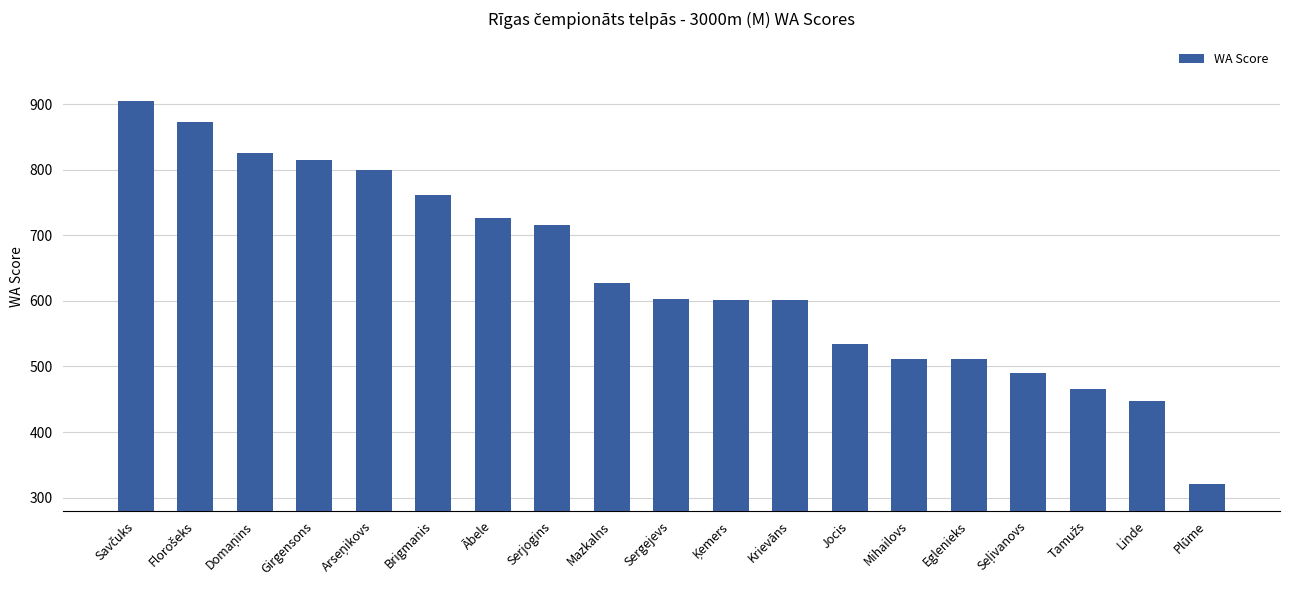

The value at Krievāns is 601. True or false?

True